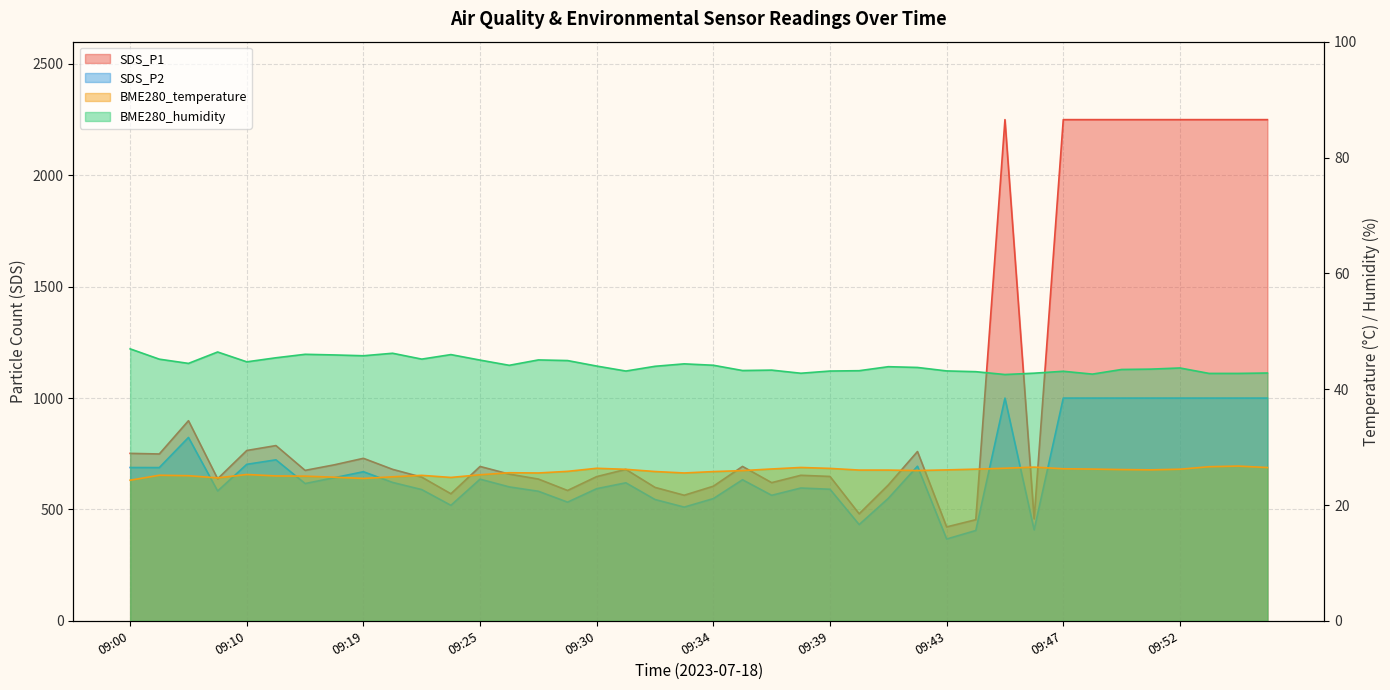

Reading right to left, transcribe all the data shown in this chart.

BME280_temperature: 09:55=26.5	09:54=26.7	09:53=26.6	09:52=26.2	09:50=26.1	09:49=26.1	09:48=26.2	09:47=26.3	09:46=26.5	09:45=26.4	09:44=26.2	09:43=26.1	09:42=25.9	09:41=26.0	09:40=26.0	09:39=26.3	09:38=26.5	09:37=26.2	09:36=25.9	09:34=25.8	09:33=25.5	09:32=25.8	09:31=26.2	09:30=26.3	09:29=25.8	09:28=25.5	09:27=25.6	09:25=25.2	09:24=24.8	09:23=25.1	09:20=24.9	09:19=24.6	09:17=24.8	09:14=25.0	09:12=25.0	09:10=25.3	09:07=24.7	09:05=25.1	09:03=25.1	09:00=24.3
BME280_humidity: 09:55=42.8	09:54=42.7	09:53=42.7	09:52=43.7	09:50=43.5	09:49=43.4	09:48=42.6	09:47=43.1	09:46=42.8	09:45=42.5	09:44=43.0	09:43=43.1	09:42=43.8	09:41=43.9	09:40=43.2	09:39=43.1	09:38=42.8	09:37=43.3	09:36=43.2	09:34=44.1	09:33=44.4	09:32=44.0	09:31=43.1	09:30=44.0	09:29=44.9	09:28=45.0	09:27=44.1	09:25=45.0	09:24=46.0	09:23=45.2	09:20=46.2	09:19=45.8	09:17=45.9	09:14=46.0	09:12=45.4	09:10=44.7	09:07=46.4	09:05=44.5	09:03=45.2	09:00=47.0
SDS_P1: 09:55=2250.0	09:54=2250.0	09:53=2250.0	09:52=2250.0	09:50=2250.0	09:49=2250.0	09:48=2250.0	09:47=2250.0	09:46=457.9	09:45=2250.0	09:44=454.1	09:43=421.7	09:42=760.1	09:41=609.9	09:40=480.5	09:39=648.2	09:38=653.4	09:37=620.4	09:36=693.2	09:34=604.4	09:33=563.8	09:32=599.0	09:31=679.9	09:30=647.6	09:29=585.2	09:28=636.5	09:27=658.8	09:25=693.1	09:24=570.5	09:23=645.0	09:20=680.1	09:19=729.6	09:17=700.4	09:14=675.5	09:12=786.8	09:10=764.8	09:07=637.7	09:05=898.5	09:03=749.1	09:00=751.8
SDS_P2: 09:55=999.9	09:54=999.9	09:53=999.9	09:52=999.9	09:50=999.9	09:49=999.9	09:48=999.9	09:47=999.9	09:46=408.4	09:45=999.9	09:44=405.5	09:43=367.2	09:42=694.2	09:41=549.9	09:40=432.1	09:39=590.8	09:38=596.2	09:37=563.5	09:36=633.3	09:34=548.8	09:33=510.6	09:32=544.6	09:31=619.6	09:30=593.3	09:29=532.8	09:28=581.7	09:27=601.3	09:25=636.0	09:24=518.5	09:23=589.2	09:20=621.3	09:19=669.5	09:17=642.5	09:14=616.4	09:12=722.9	09:10=702.7	09:07=582.9	09:05=823.4	09:03=688.0	09:00=688.3